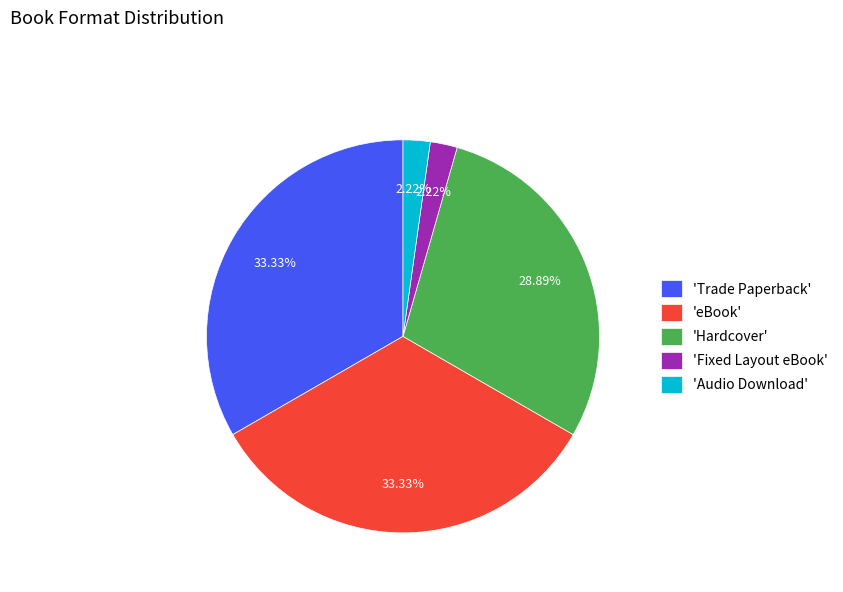

To the nearest percent, what is the average slice percentage?

20%